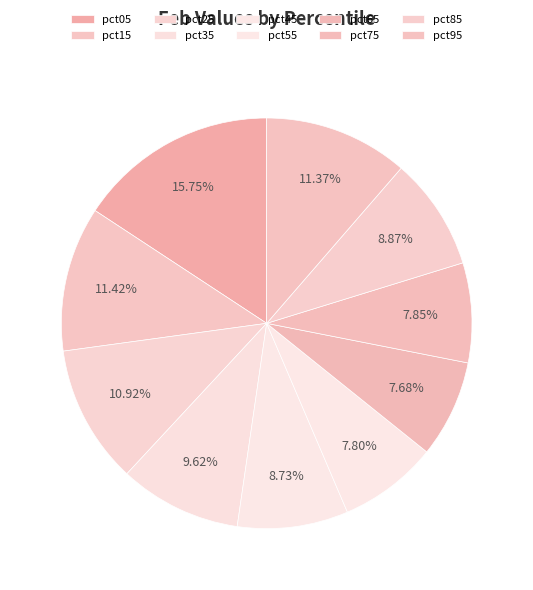

What is the total percentage of pct15 and pct55?

19.2%